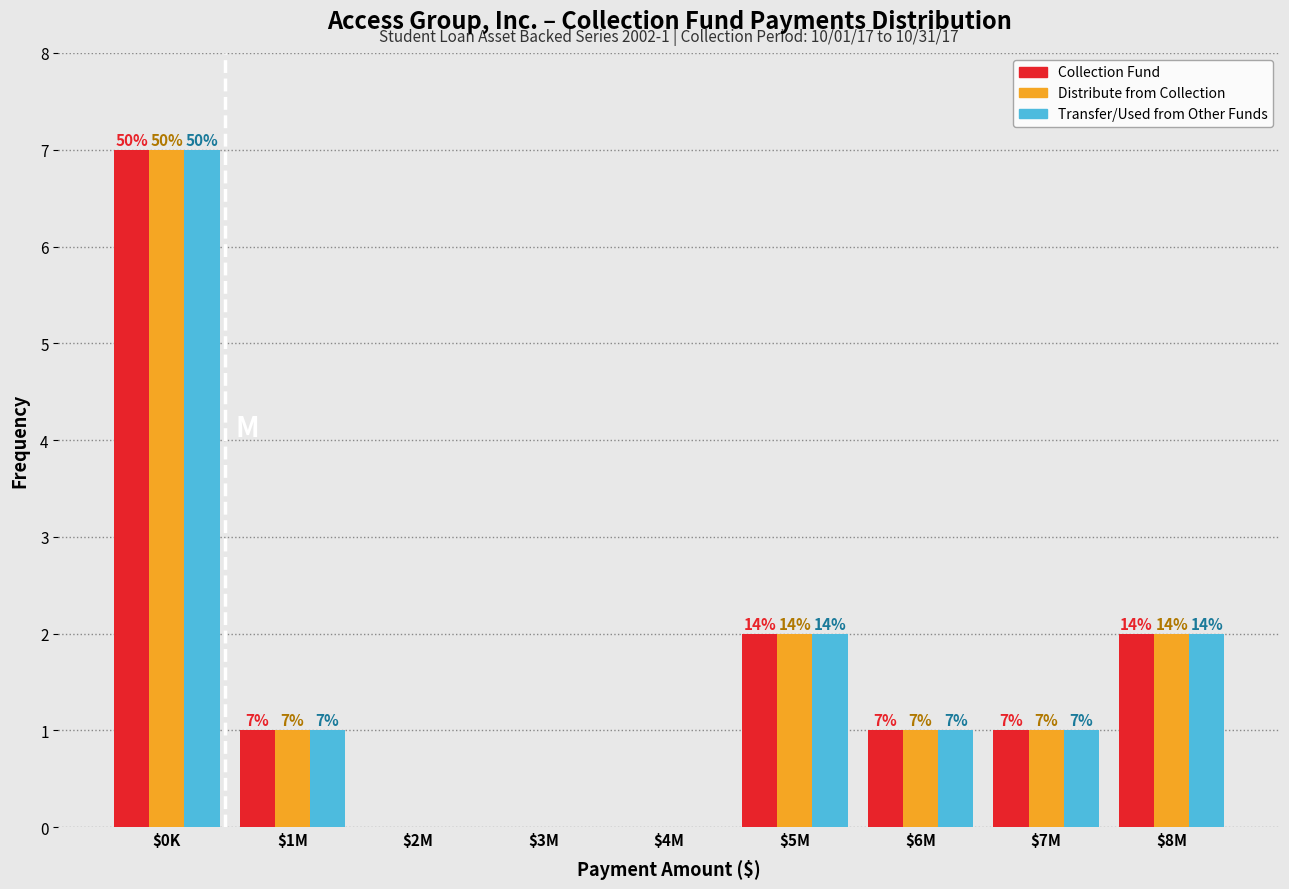

At which category is the sum across all series the highest?

$0K